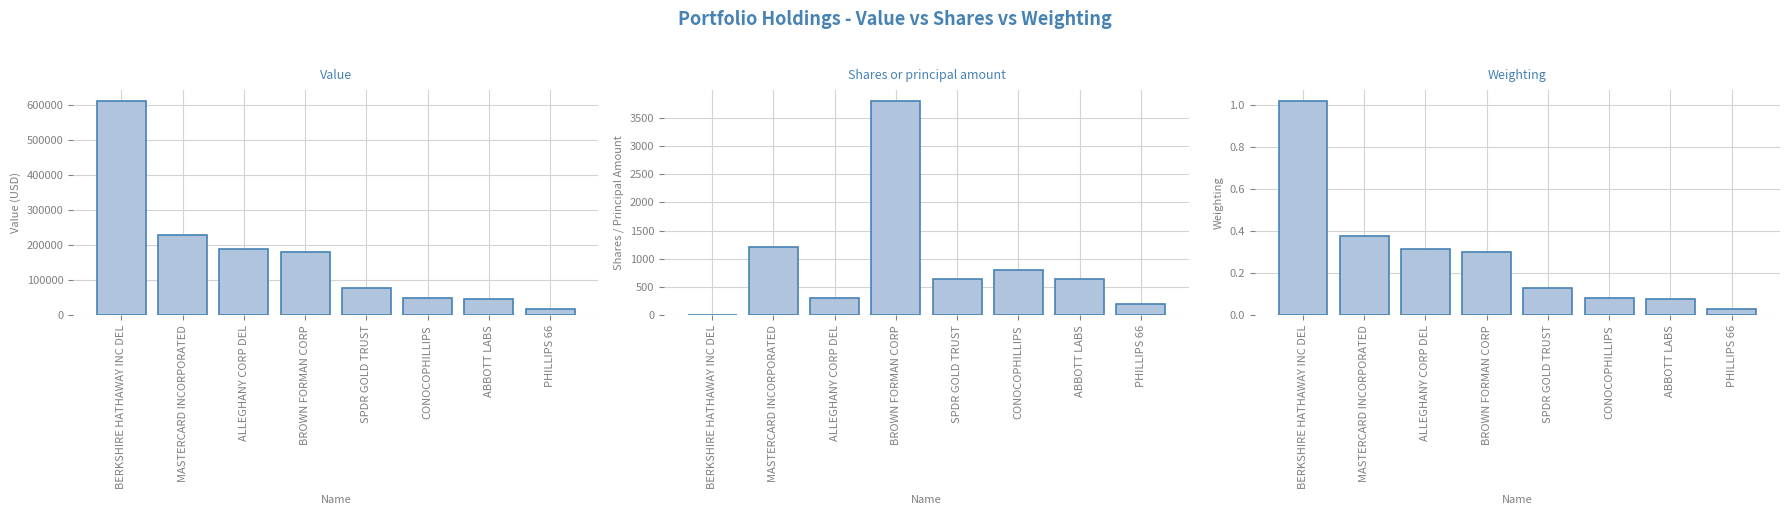

What is the greatest value displayed?

612000.0